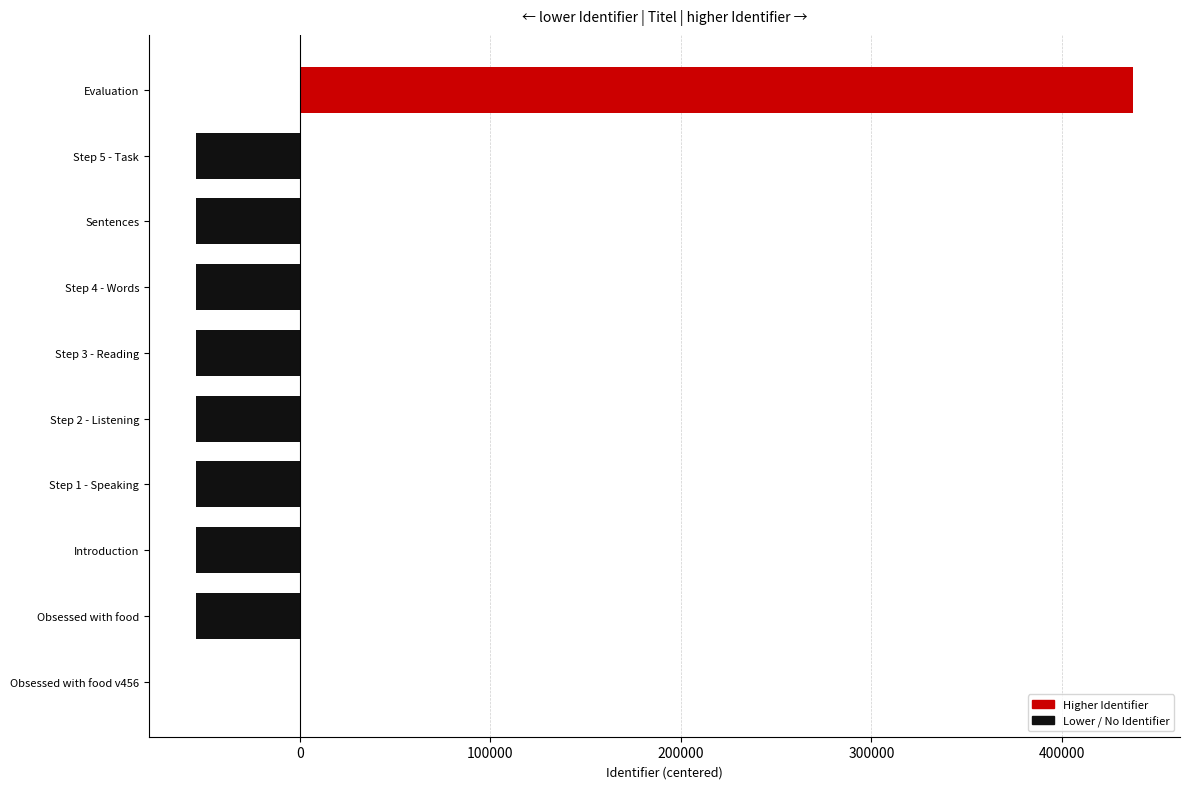

How many series are shown in this chart?

1